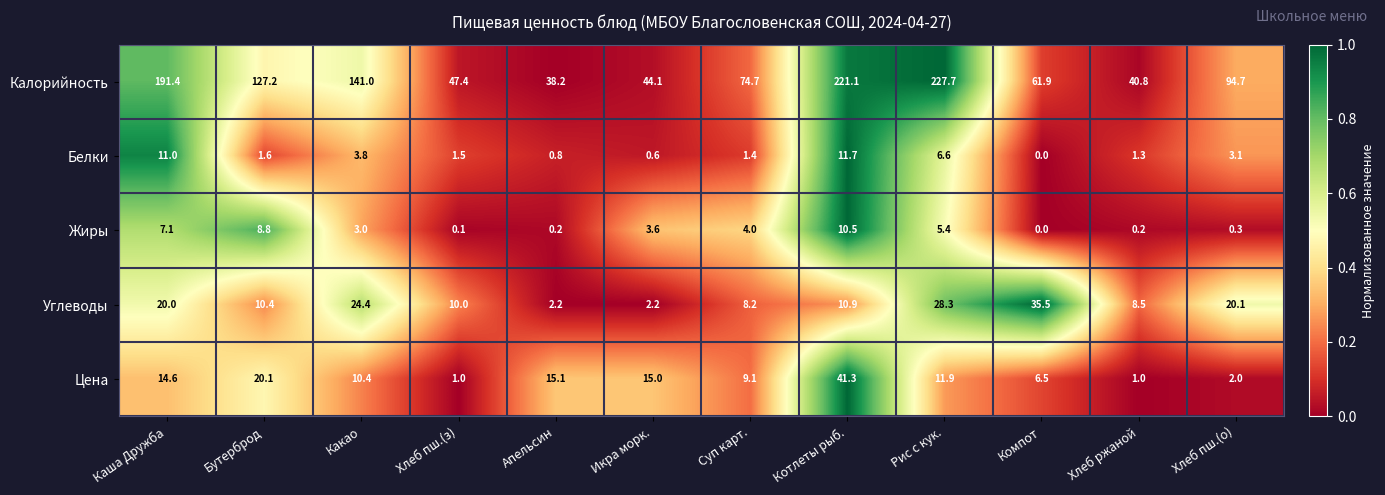

What is the difference between the Белки values at Суп карт. and Рис с кук.?

5.2